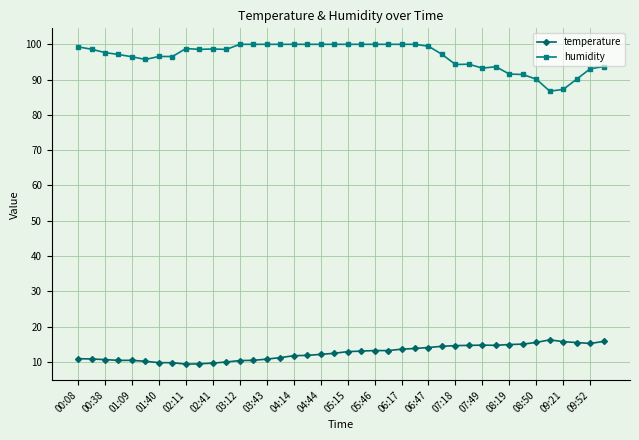

What is the minimum value for temperature?

9.4